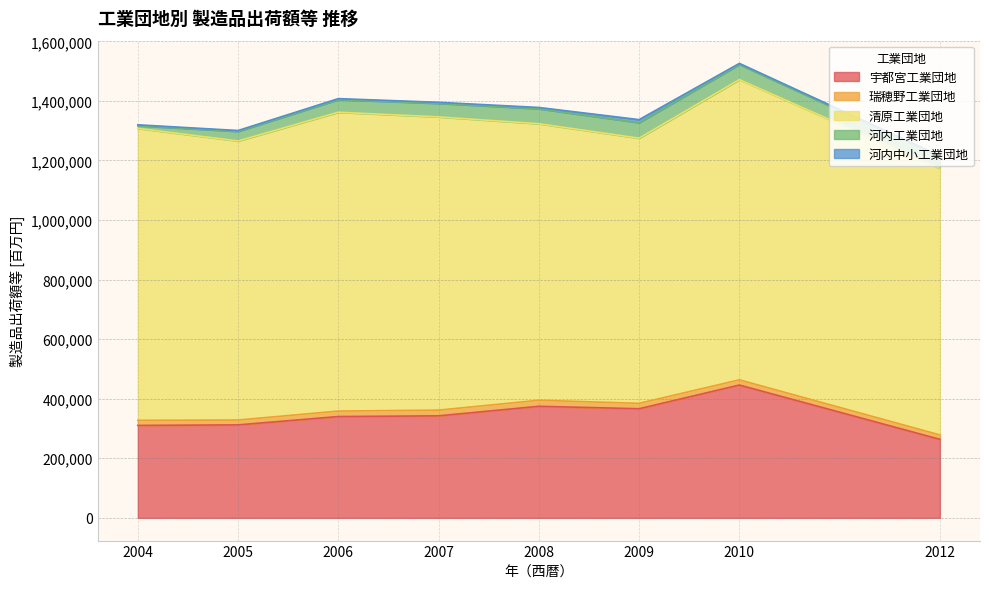

Rank the series at 2005 from highest to lowest value.

清原工業団地, 宇都宮工業団地, 河内工業団地, 瑞穂野工業団地, 河内中小工業団地